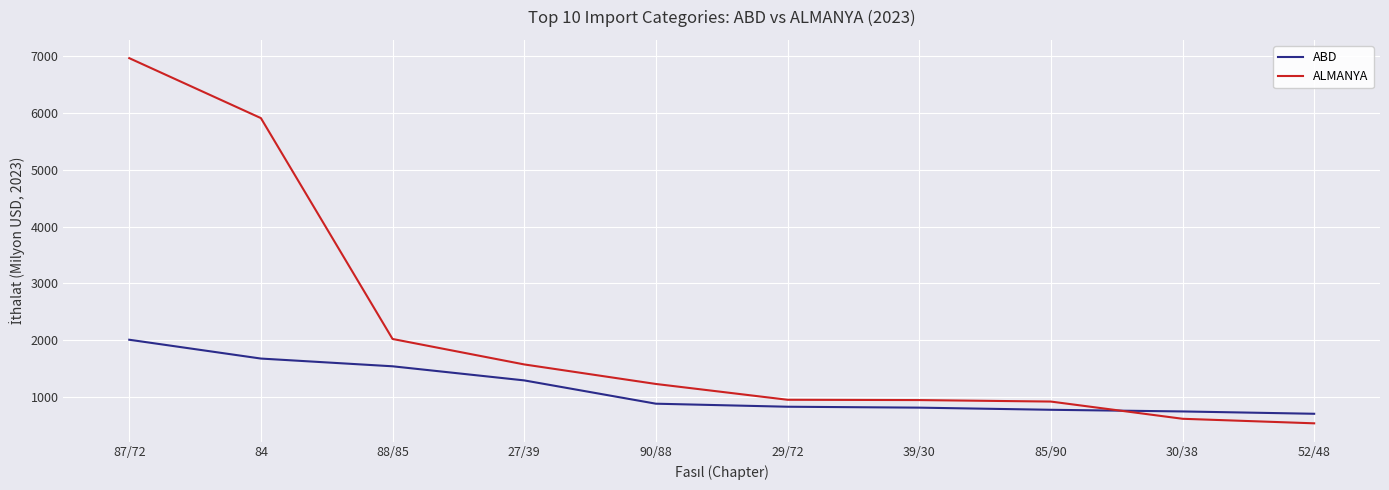

Rank the series by their maximum value, from highest to lowest.

ALMANYA, ABD